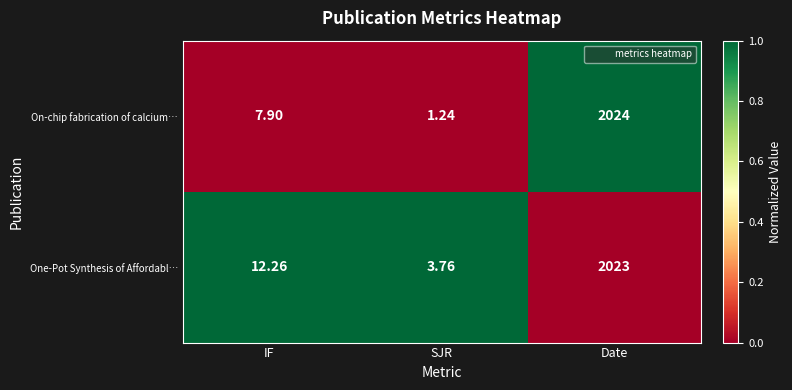

Which label corresponds to the largest value in the chart?

Date